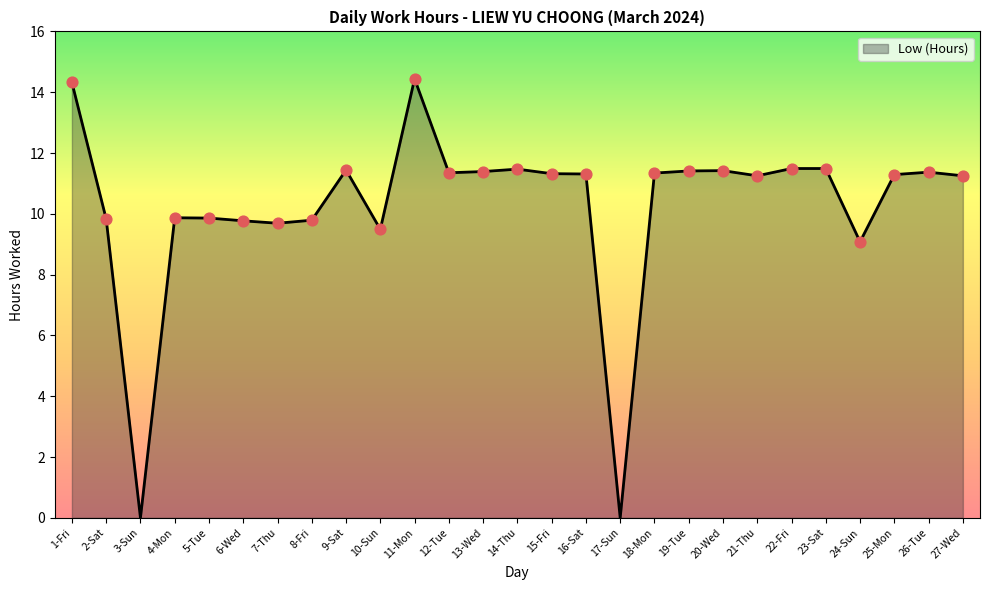

What is the change in value from 15-Fri to 19-Tue?

+0.1